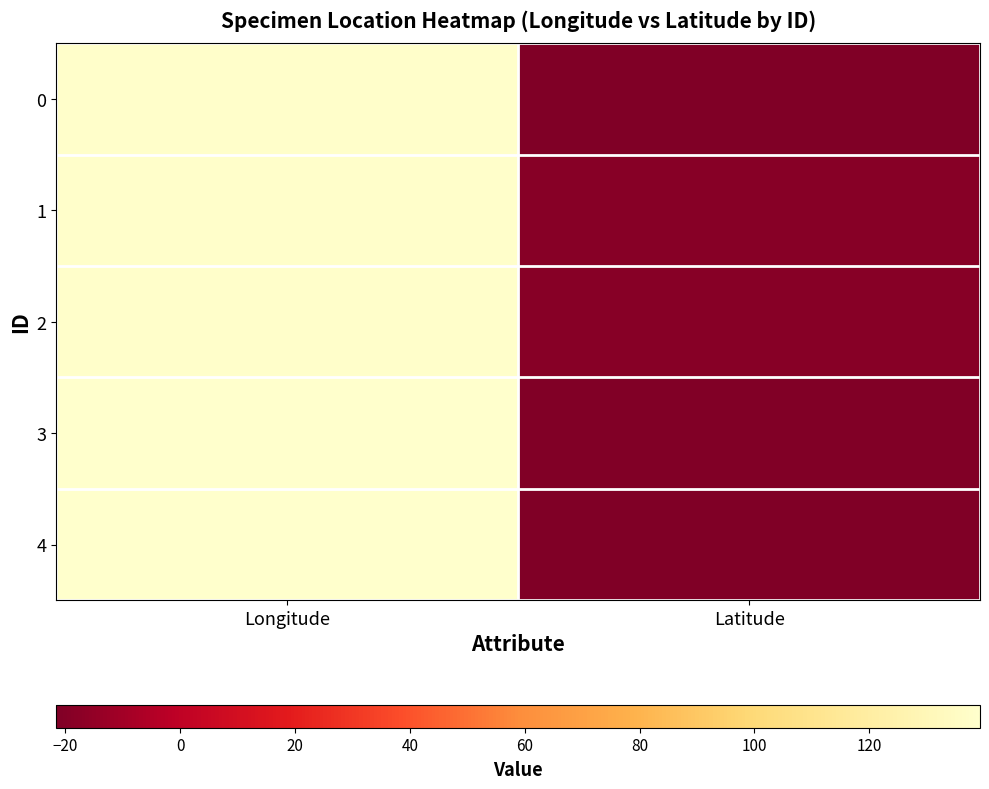

Which series has the largest total across all categories?

2